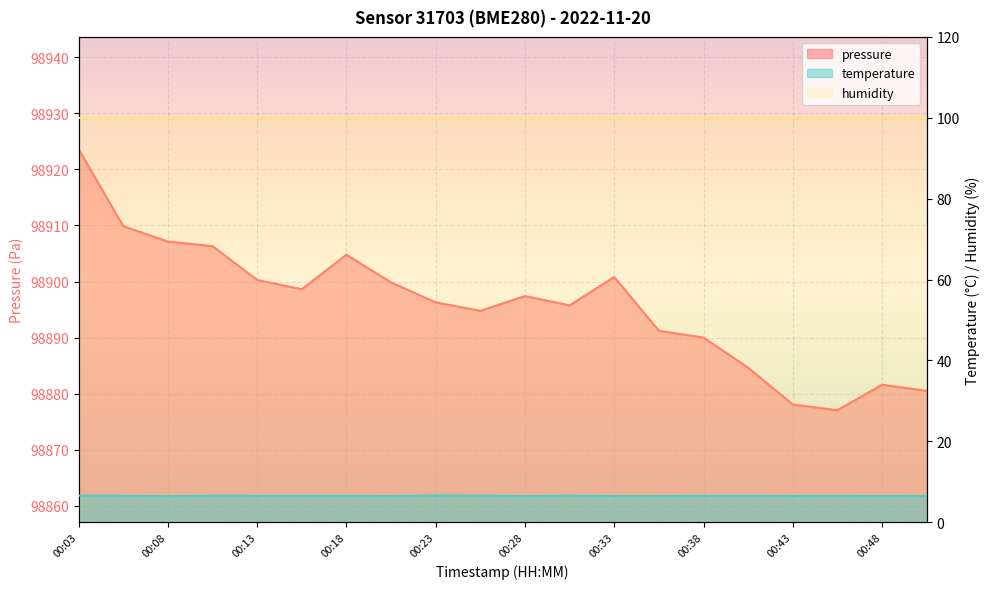

What is the value of the temperature point at the 20th from the left?

6.5